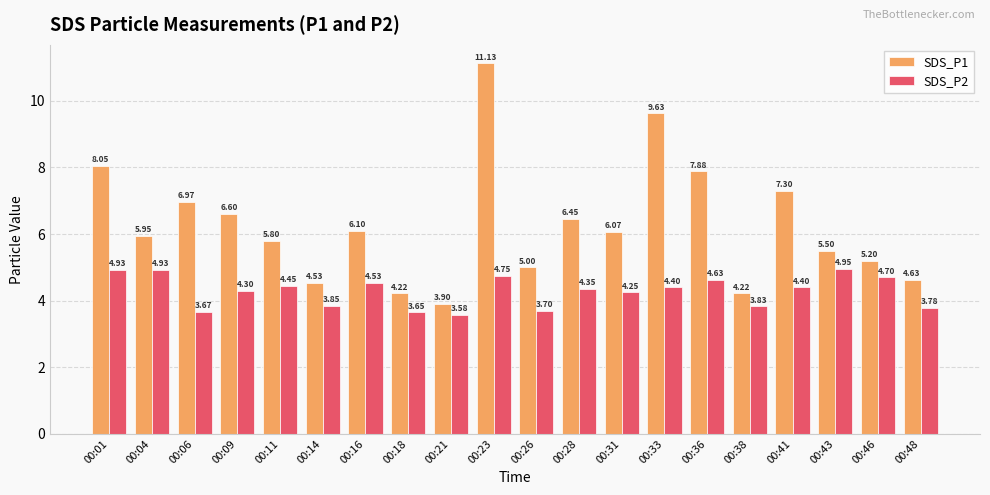

At which label is SDS_P2 closest to 4?

00:14